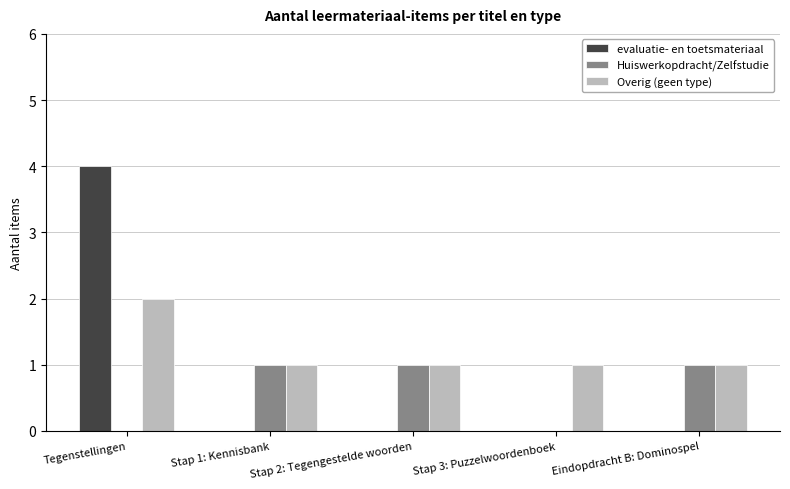

Does the chart contain stacked bars?

No